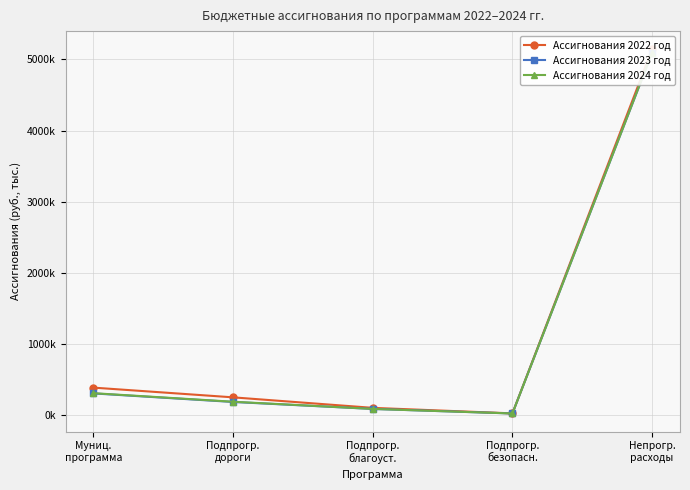

At which label does Ассигнования 2023 год reach its minimum?

Подпрогр.
безопасн.